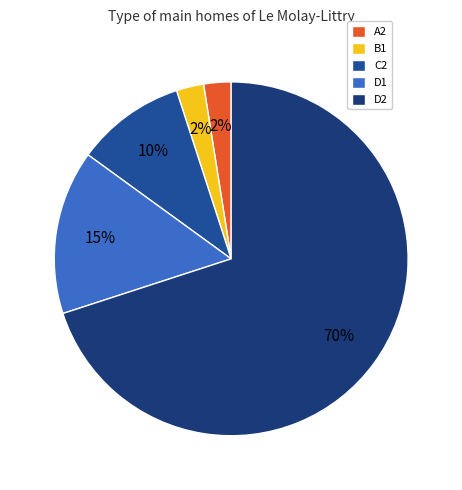

Rank the categories by value from highest to lowest.

D2, D1, C2, A2, B1